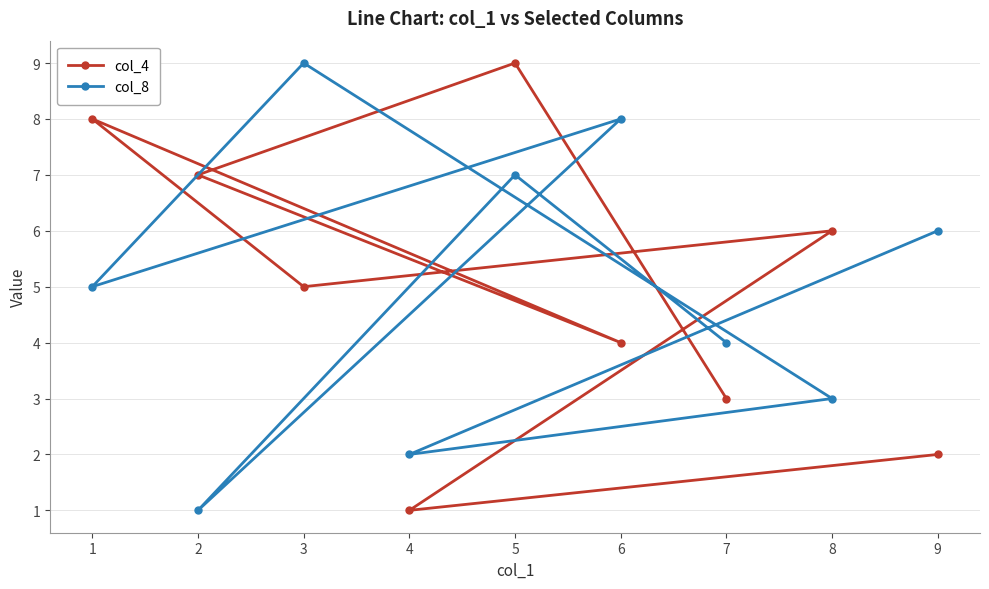

How many categories are shown in the chart?

9